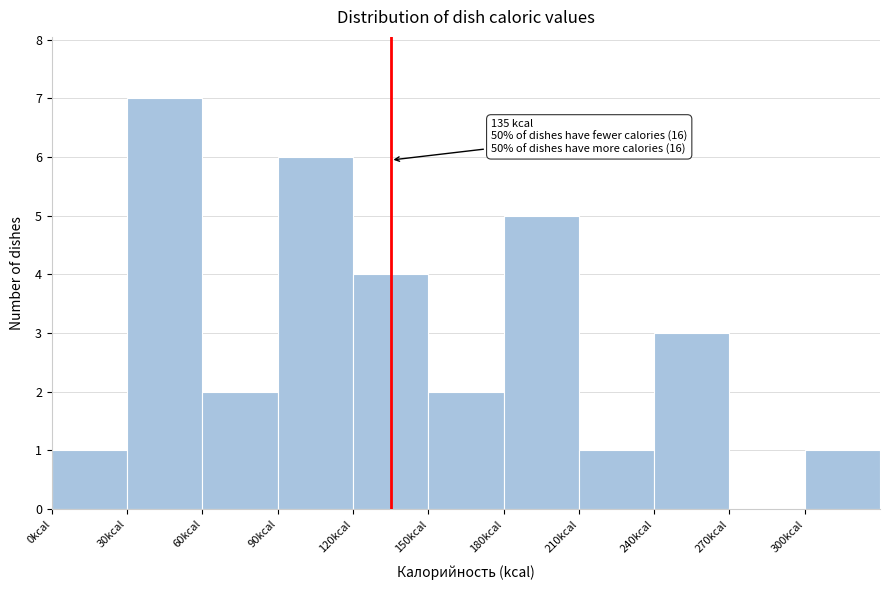

Over which range of the x-axis is the bar tallest?

30 to 60